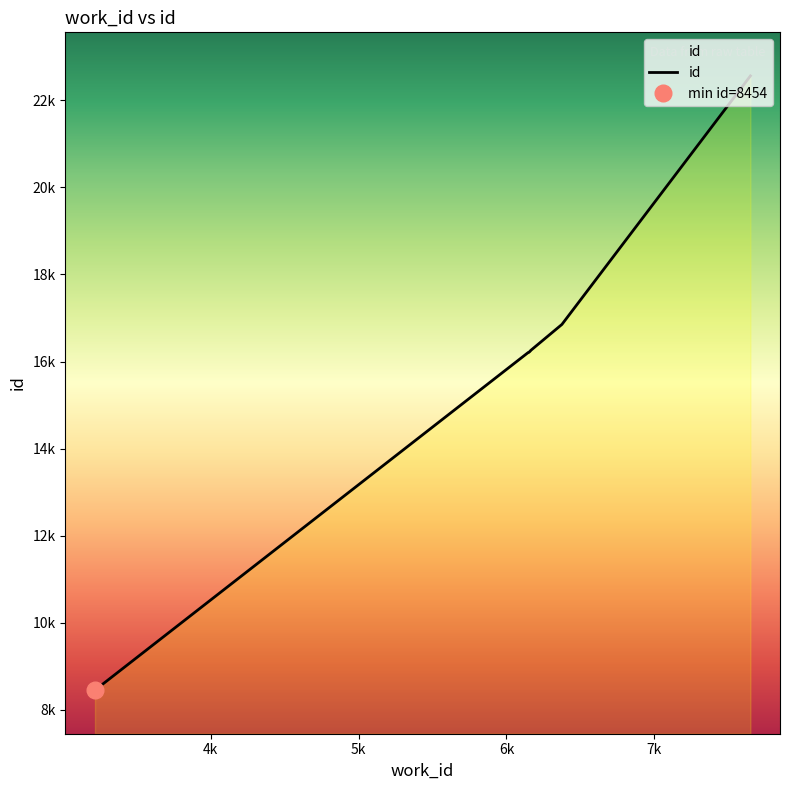

List the labels in order of value, smallest first.

3217, 6145, 6146, 6151, 6152, 6152, 6162, 6163, 6375, 7650